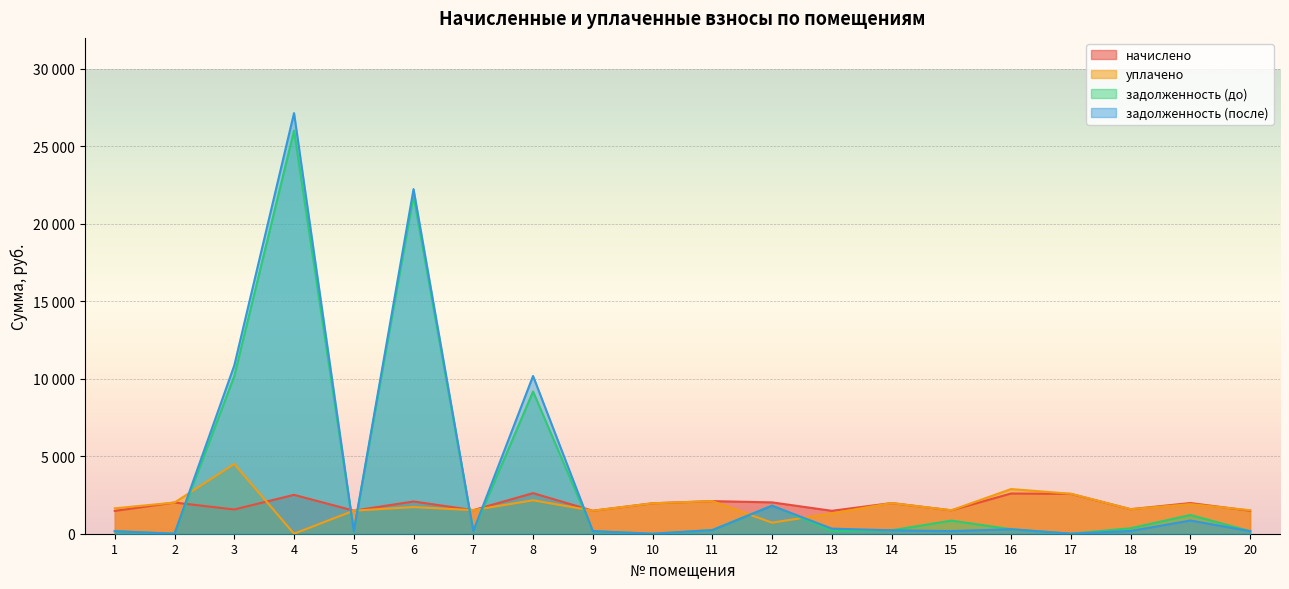

What is the average value of the задолженность (после) series?

3766.2